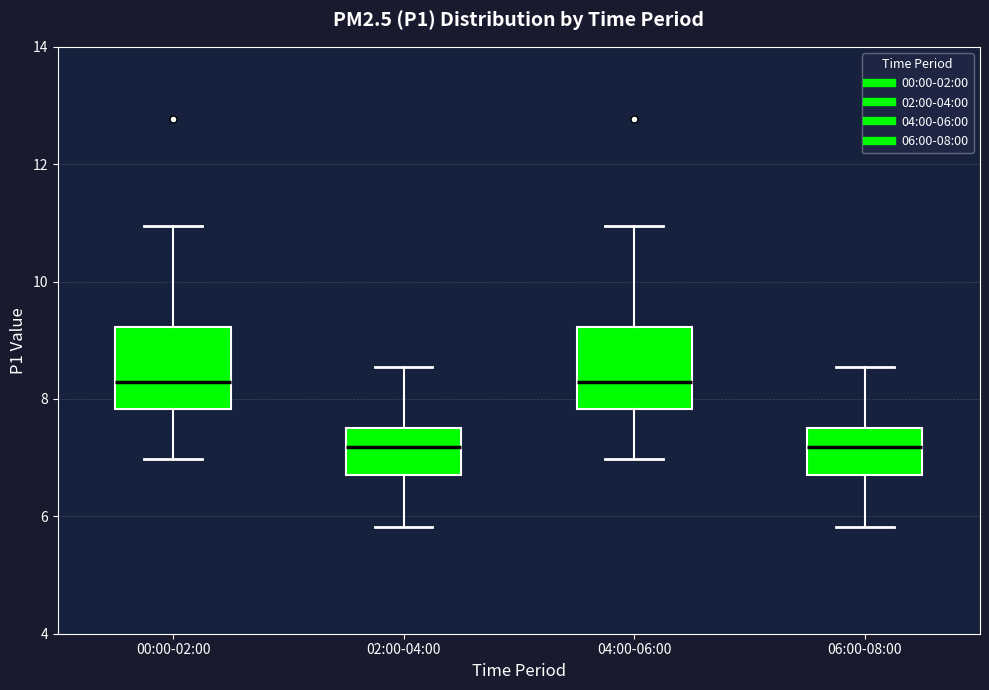

Reading left to right, transcribe this box plot: for each box, give where its median line is, the range the box spans, and where its two whiskers end, as read against the y-axis. The values are not printed on the chart, so give them approximately, as read against the axis.

00:00-02:00: median 8.2, box 7.8 to 9.2, whiskers 7.0 to 11.0
02:00-04:00: median 7.2, box 6.8 to 7.6, whiskers 5.8 to 8.6
04:00-06:00: median 8.2, box 7.8 to 9.2, whiskers 7.0 to 11.0
06:00-08:00: median 7.2, box 6.8 to 7.6, whiskers 5.8 to 8.6